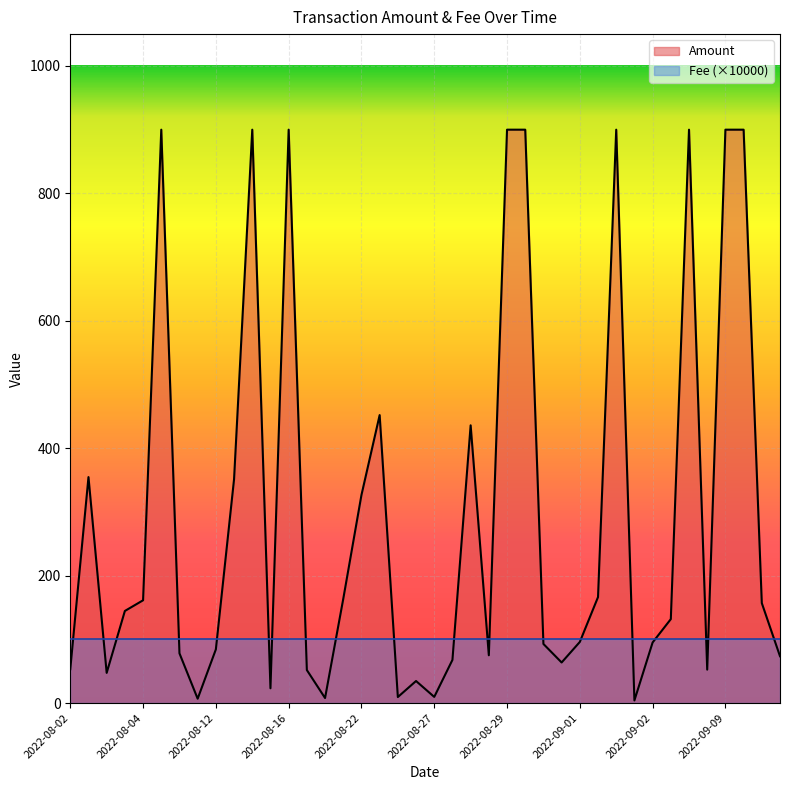

The Amount series shows 15.2 at 2022-08-02. True or false?

False